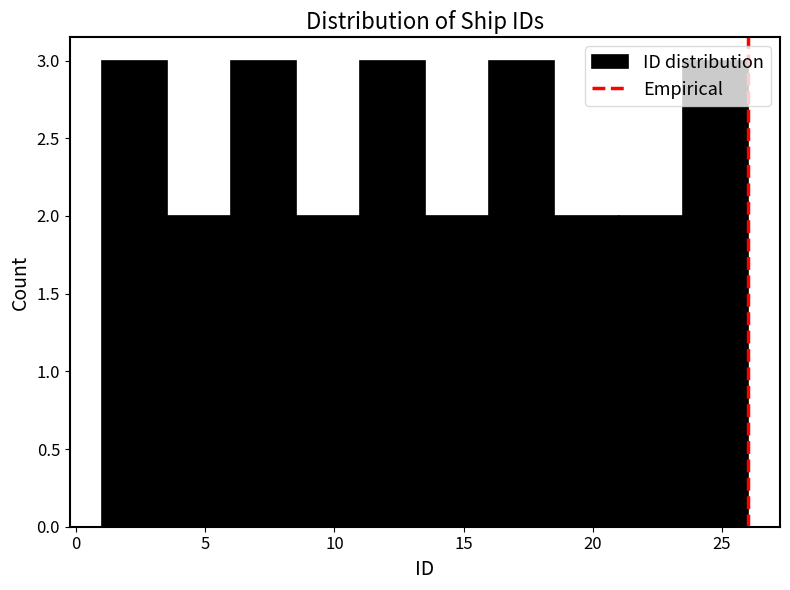

Reading left to right, list every bar in this chart as the range it spans on the x-axis followed by its height. The values are not printed on the chart, so give them approximately, as read against the axis.

1.0 to 3.5: 3
3.5 to 6.0: 2
6.0 to 8.5: 3
8.5 to 11.0: 2
11.0 to 13.5: 3
13.5 to 16.0: 2
16.0 to 18.5: 3
18.5 to 21.0: 2
21.0 to 23.5: 2
23.5 to 26.0: 3